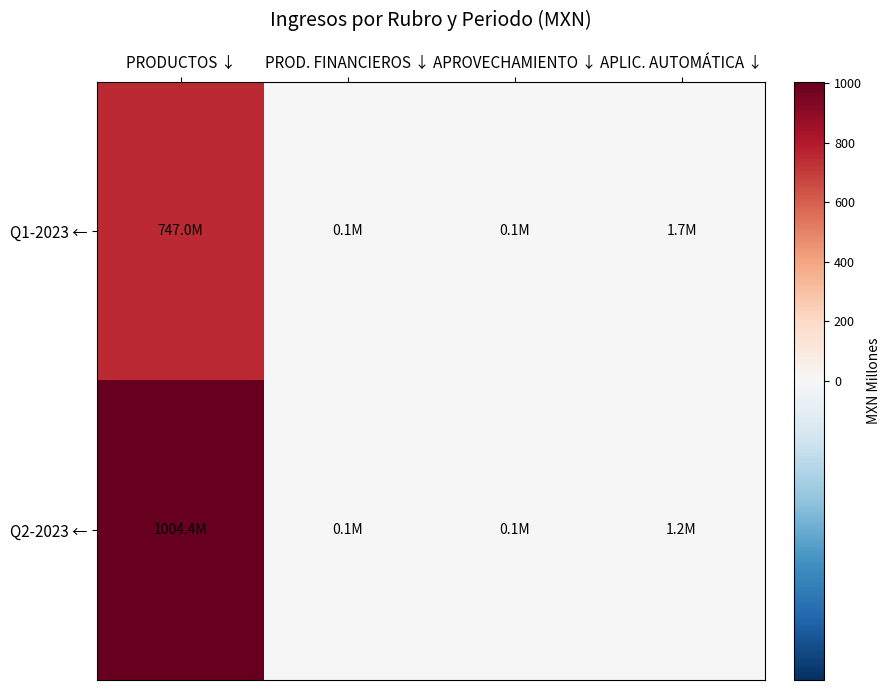

At PROD. FINANCIEROS ↓, list the series in order from largest to smallest.

Q2-2023 ←, Q1-2023 ←